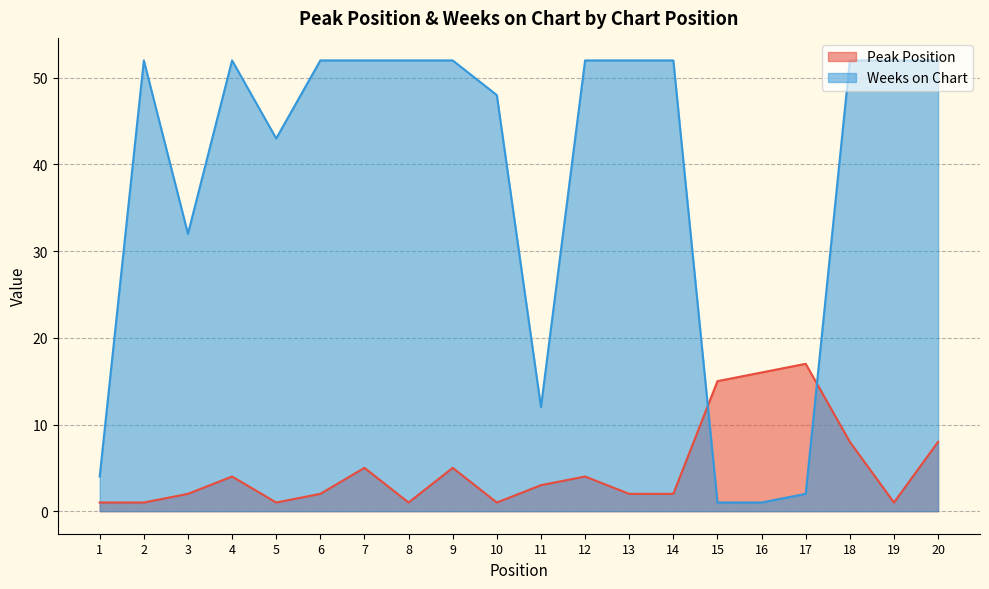

How many interior local peaks does the Peak Position series have?

5